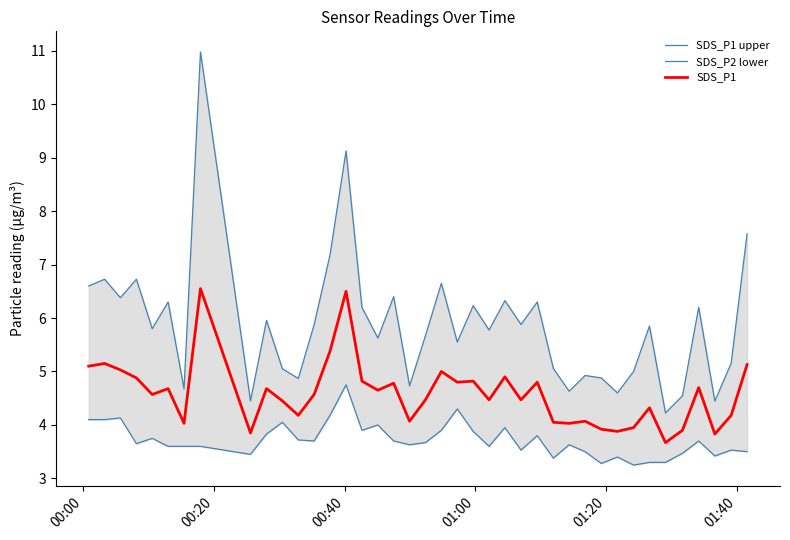

Is it true that SDS_P1 upper equals 10.2 at 19?

False